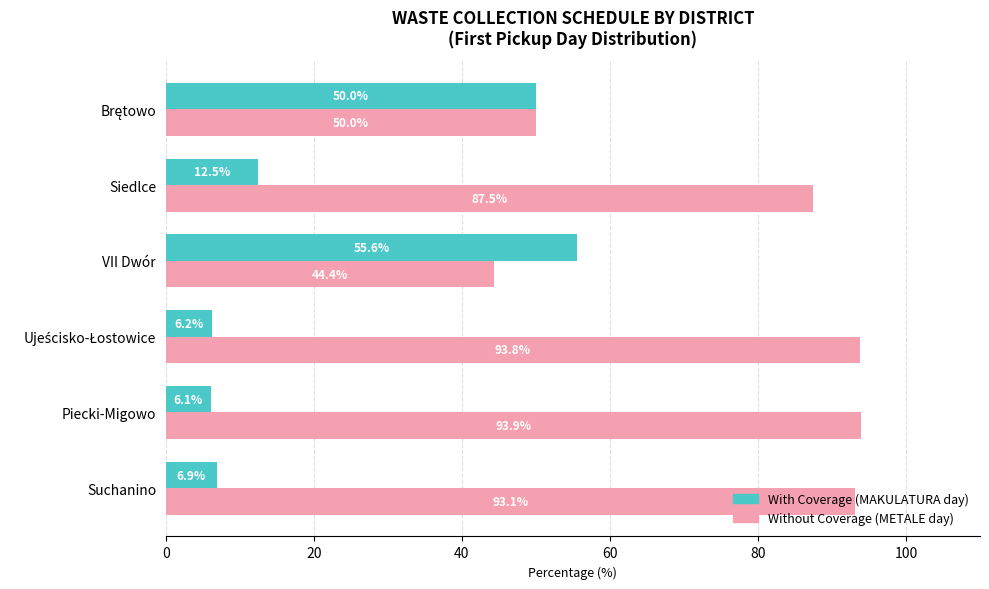

Which category has the lowest value across all series?

Piecki-Migowo